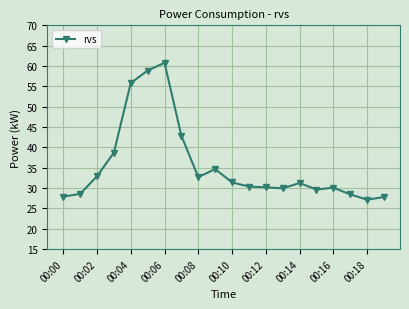

True or false: the data has more than 1 interior local peaks.

True